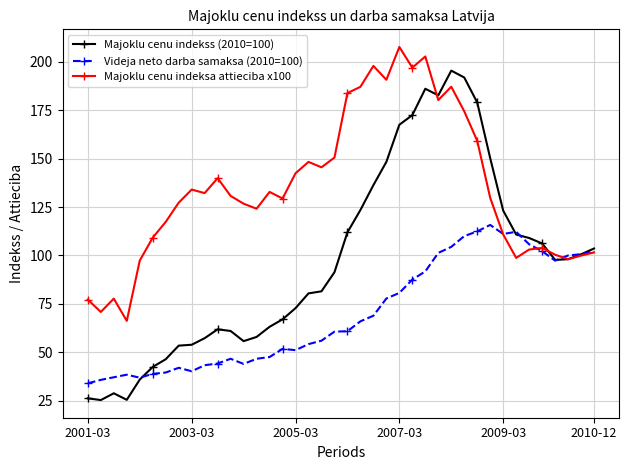

How many lines are shown in the chart?

3